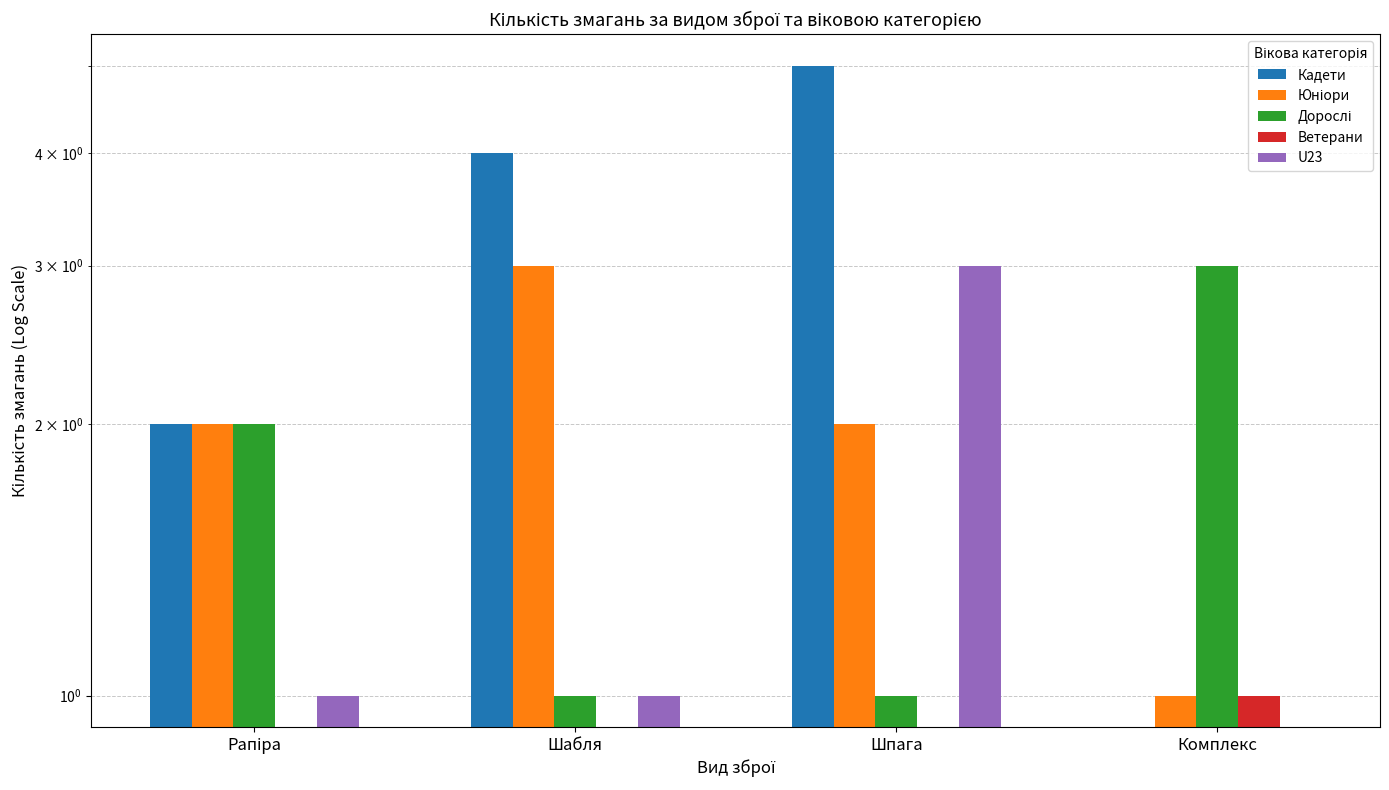

Reading left to right, transcribe all the data shown in this chart.

Кадети: Рапіра=2	Шабля=4	Шпага=5	Комплекс=0
Юніори: Рапіра=2	Шабля=3	Шпага=2	Комплекс=1
Дорослі: Рапіра=2	Шабля=1	Шпага=1	Комплекс=3
Ветерани: Рапіра=0	Шабля=0	Шпага=0	Комплекс=1
U23: Рапіра=1	Шабля=1	Шпага=3	Комплекс=0